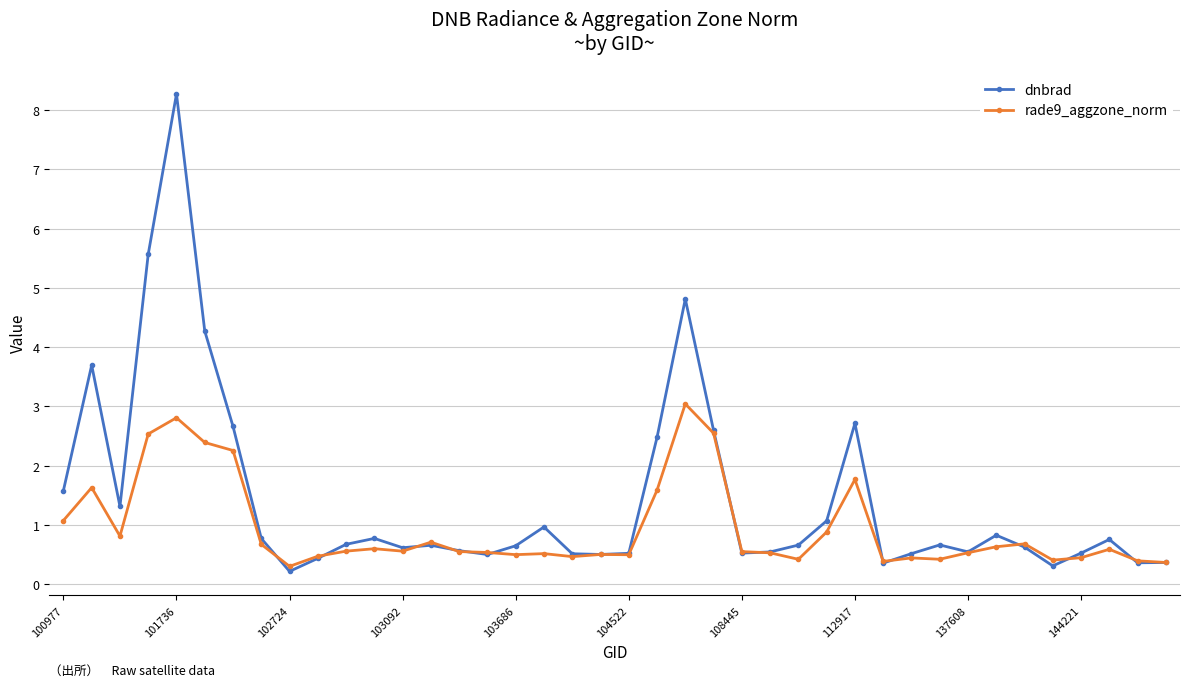

Does the chart have visible grid lines?

Yes